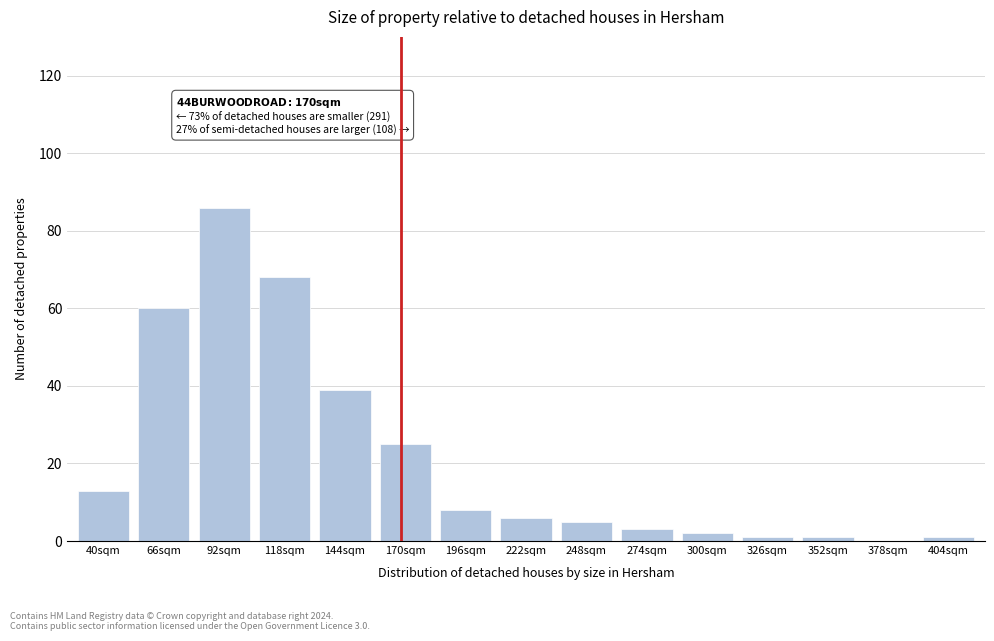

Reading left to right, list all the values displayed in this chart.

40sqm=13	66sqm=60	92sqm=86	118sqm=68	144sqm=39	170sqm=25	196sqm=8	222sqm=6	248sqm=5	274sqm=3	300sqm=2	326sqm=1	352sqm=1	378sqm=0	404sqm=1